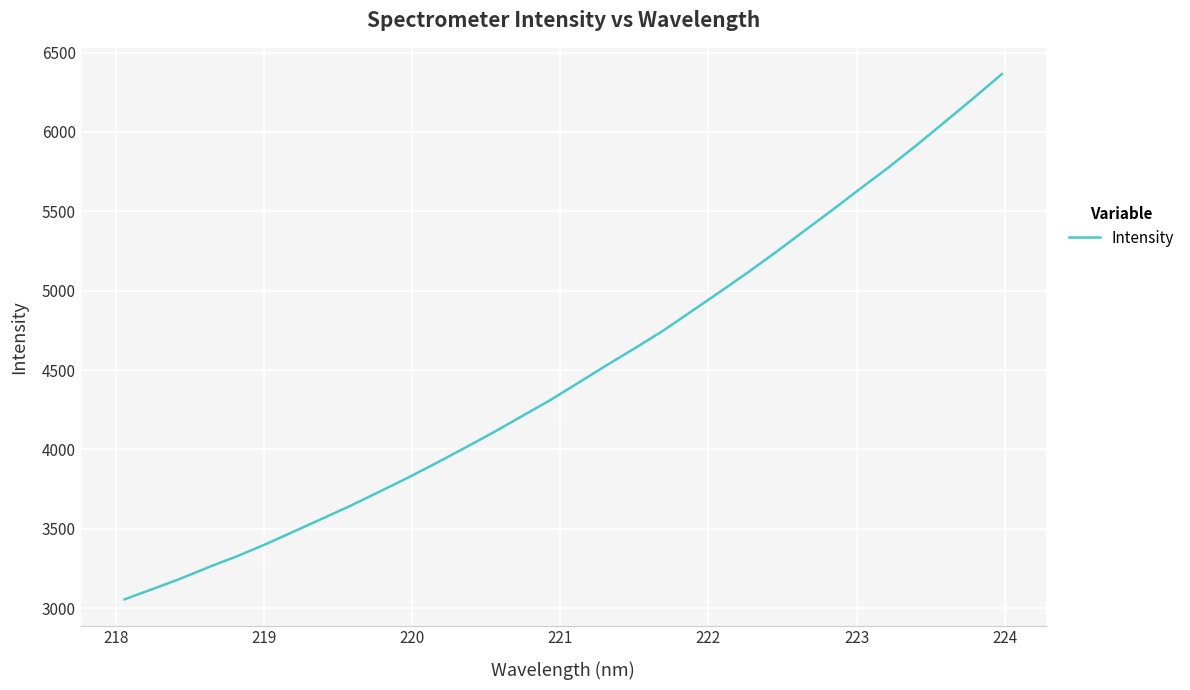

What is the maximum value shown in the chart?

6364.1